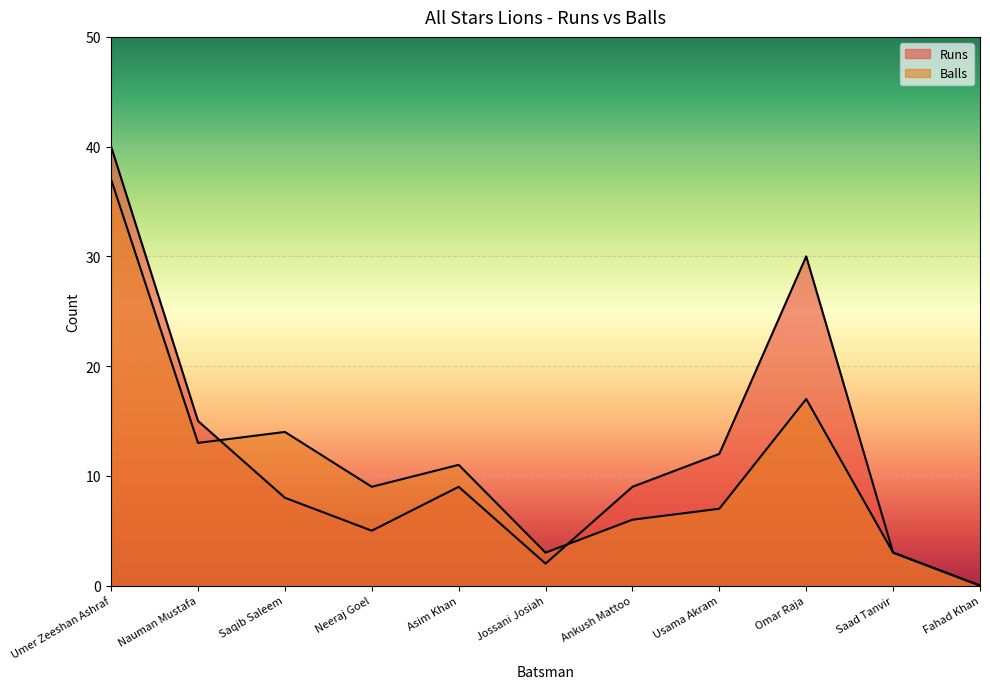

In Runs, how many points are lower than both neighbors (excluding endpoints)?

2